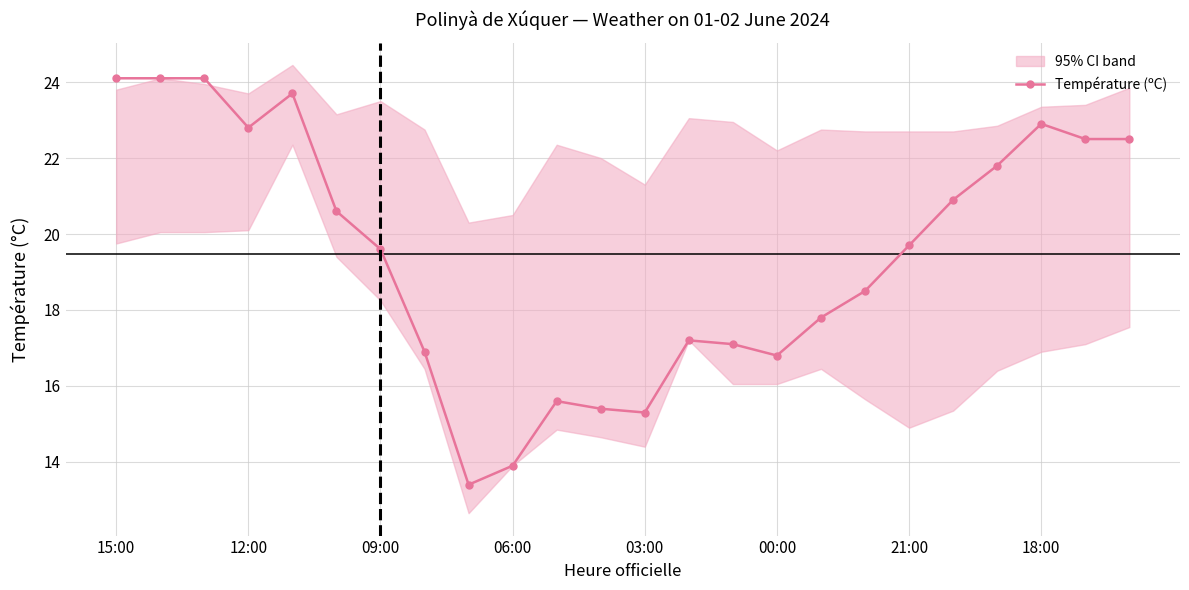

What is the highest value of the Température (ºC) series?

24.1